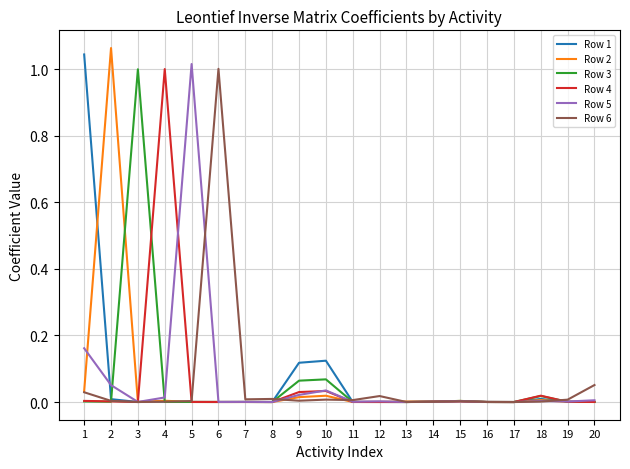

True or false: Row 1 has a value of 0.0 at 16.

True